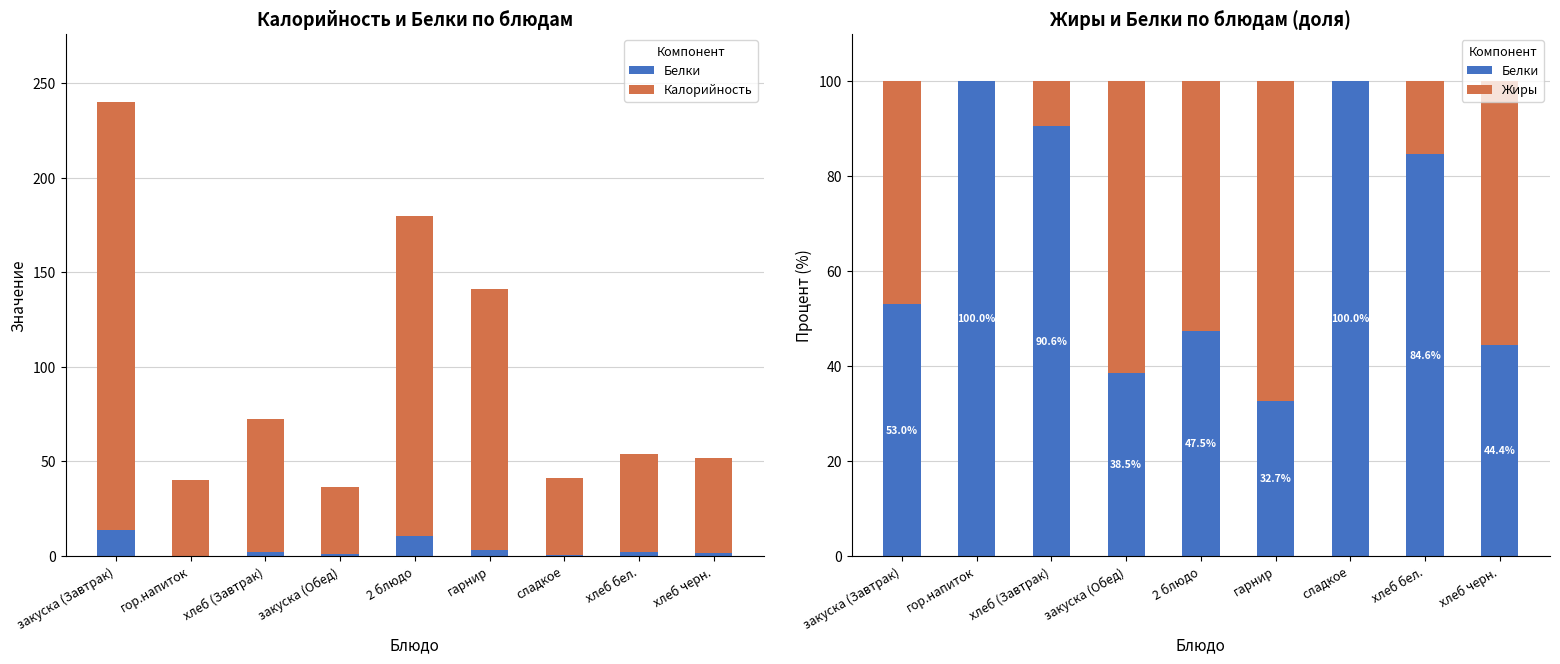

The value of Калорийность at гарнир is 138.0. True or false?

True